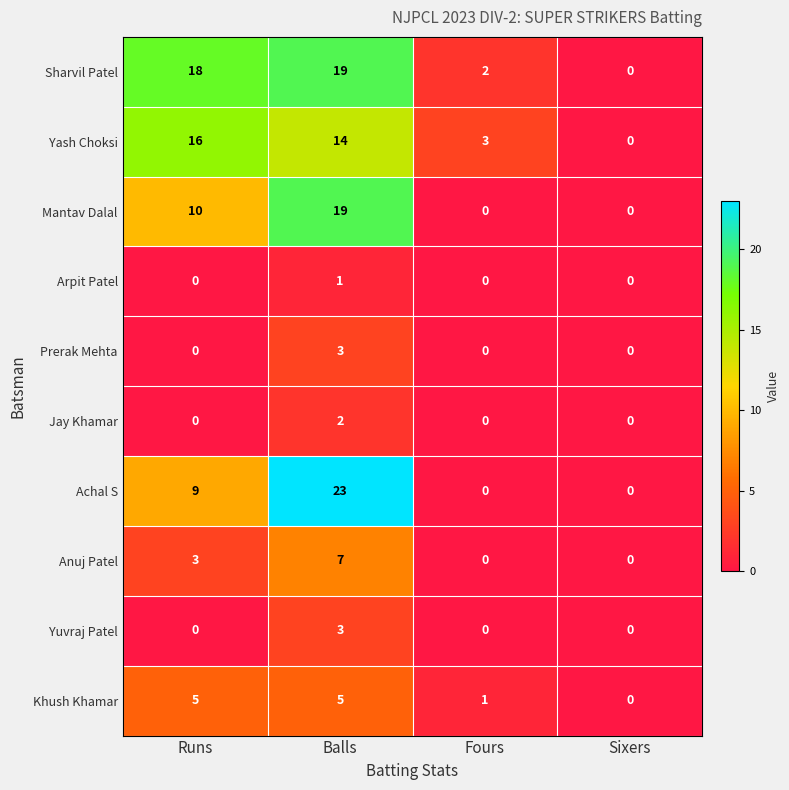

At which label is Anuj Patel closest to 3?

Runs